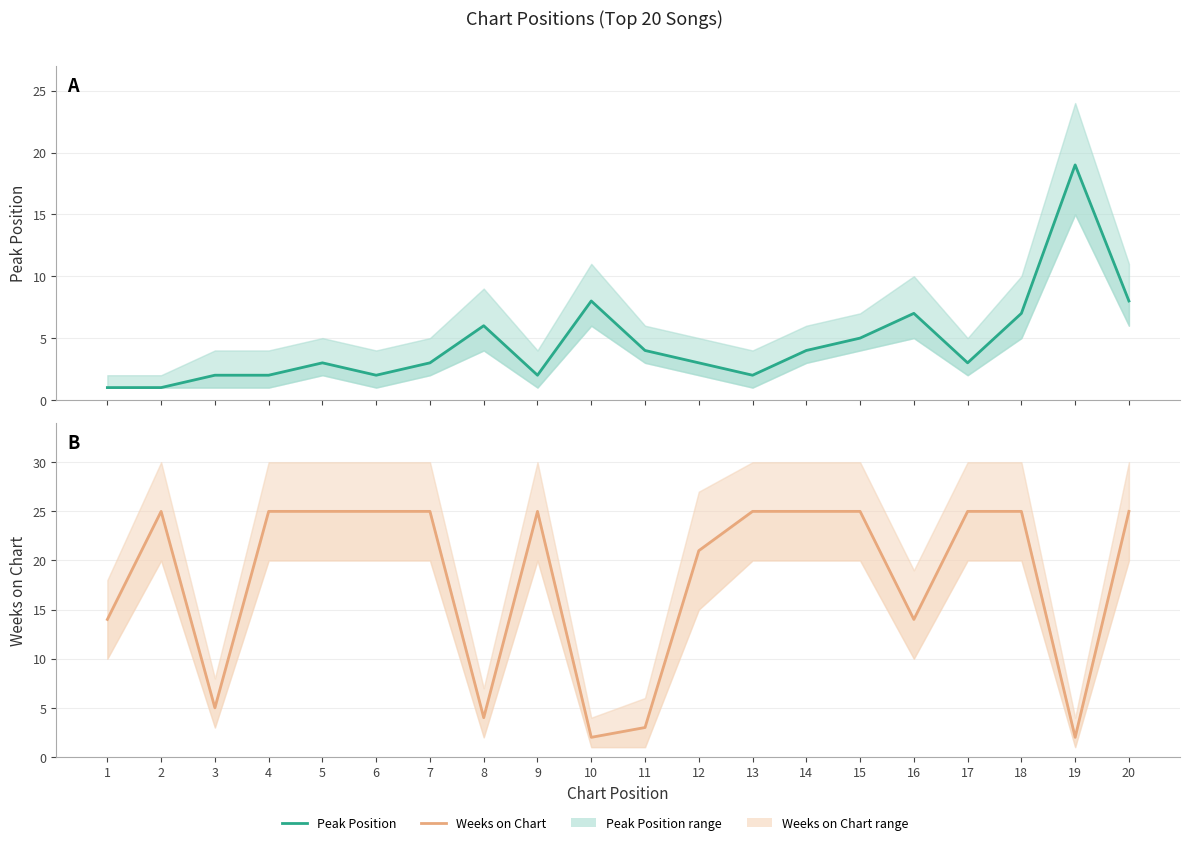

The value of Peak Position at 13 is 1. True or false?

False